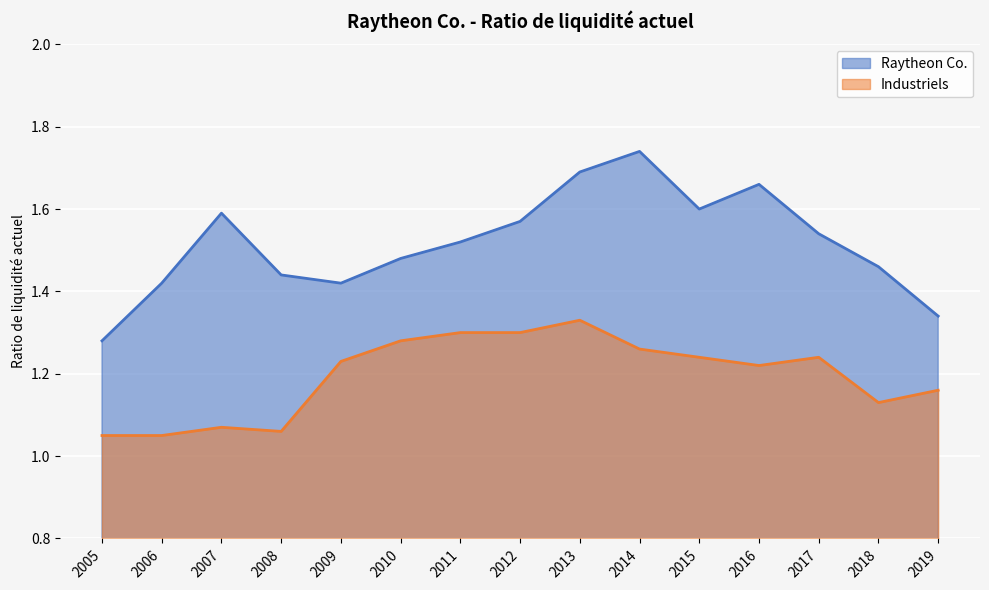

What is the difference between the Industriels values at 2006 and 2011?

0.2